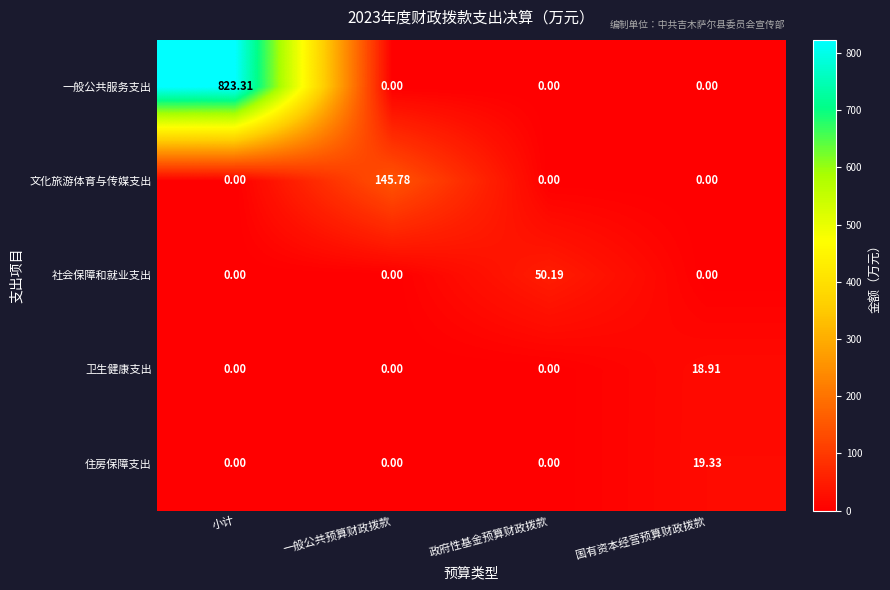

Which series has the largest total across all categories?

一般公共服务支出